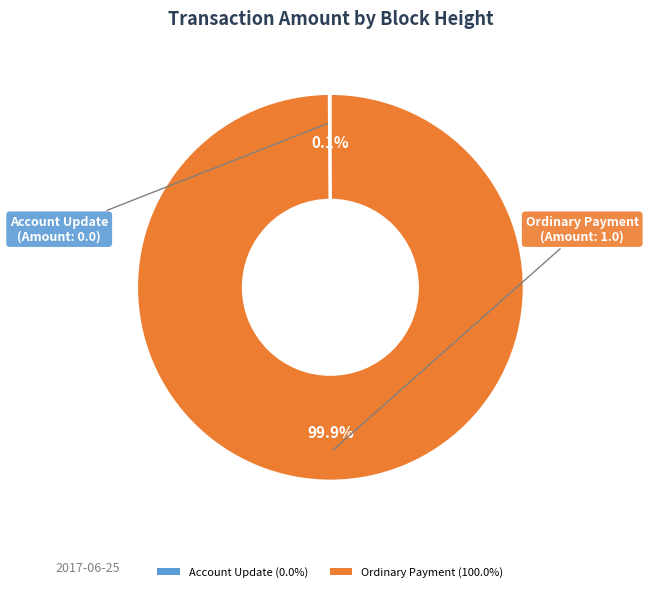

Is there a majority slice in this chart?

Yes